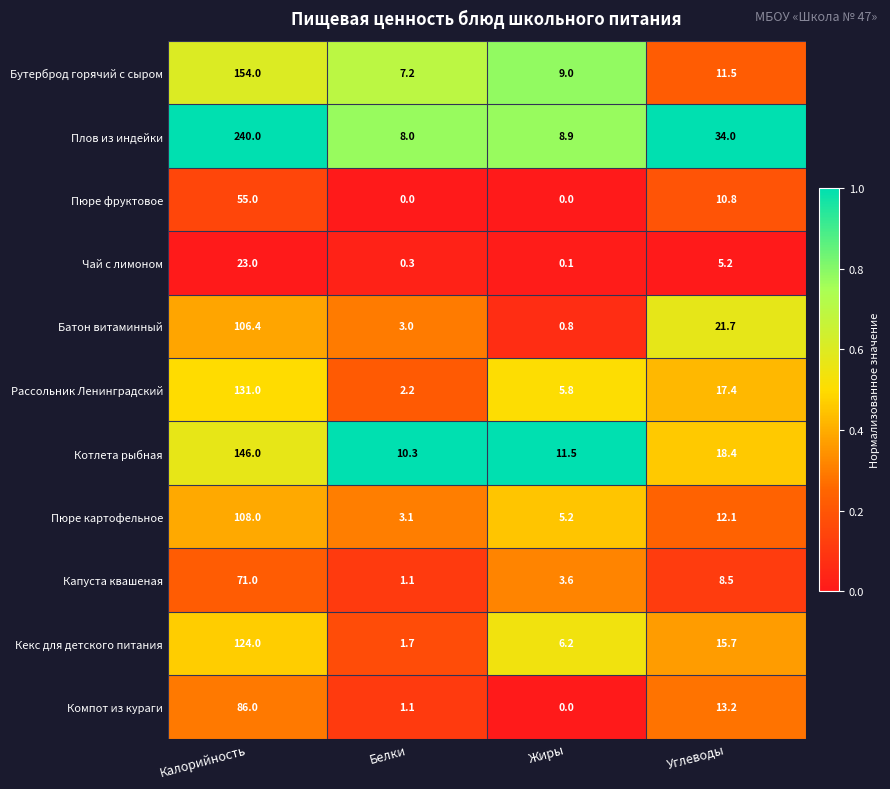

What is the difference between the maximum and minimum values in the Пюре фруктовое series?

55.0